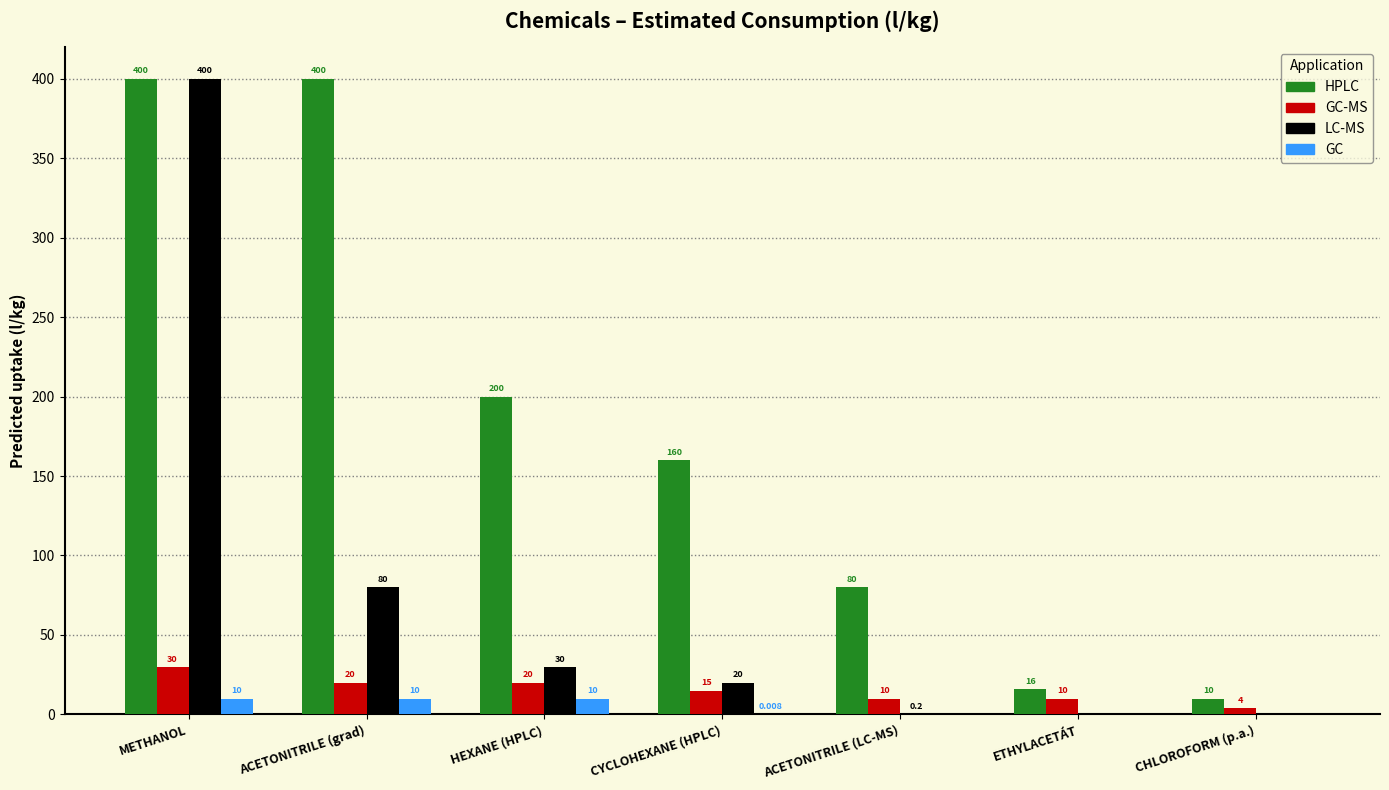

What is the average value of the LC-MS series?

75.7